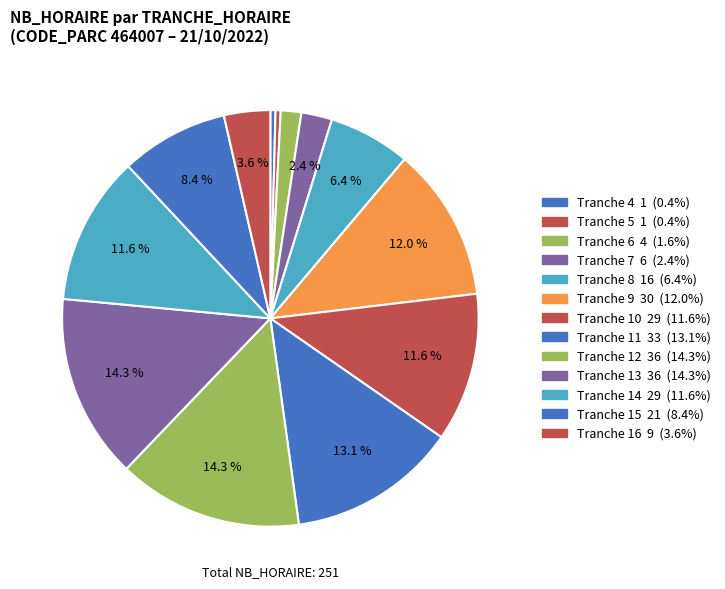

How many segments does this pie chart have?

13